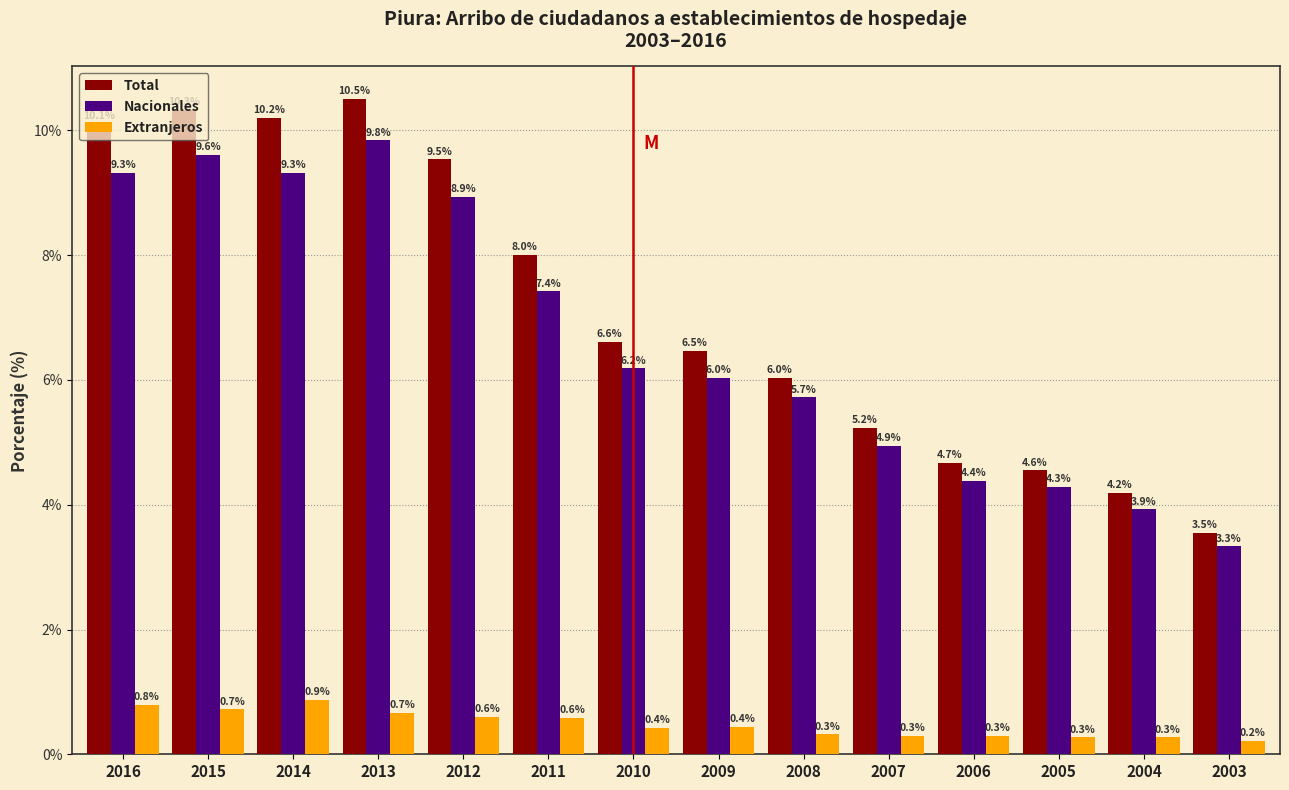

What is the average value of the Total series?

7.1